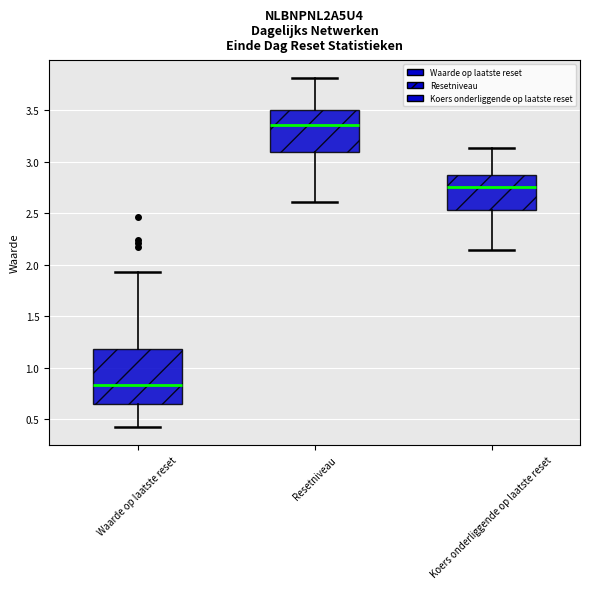

Where does the median line of the box for Resetniveau sit on the y-axis? The values are not printed on the chart, so give them approximately, as read against the axis.

3.35